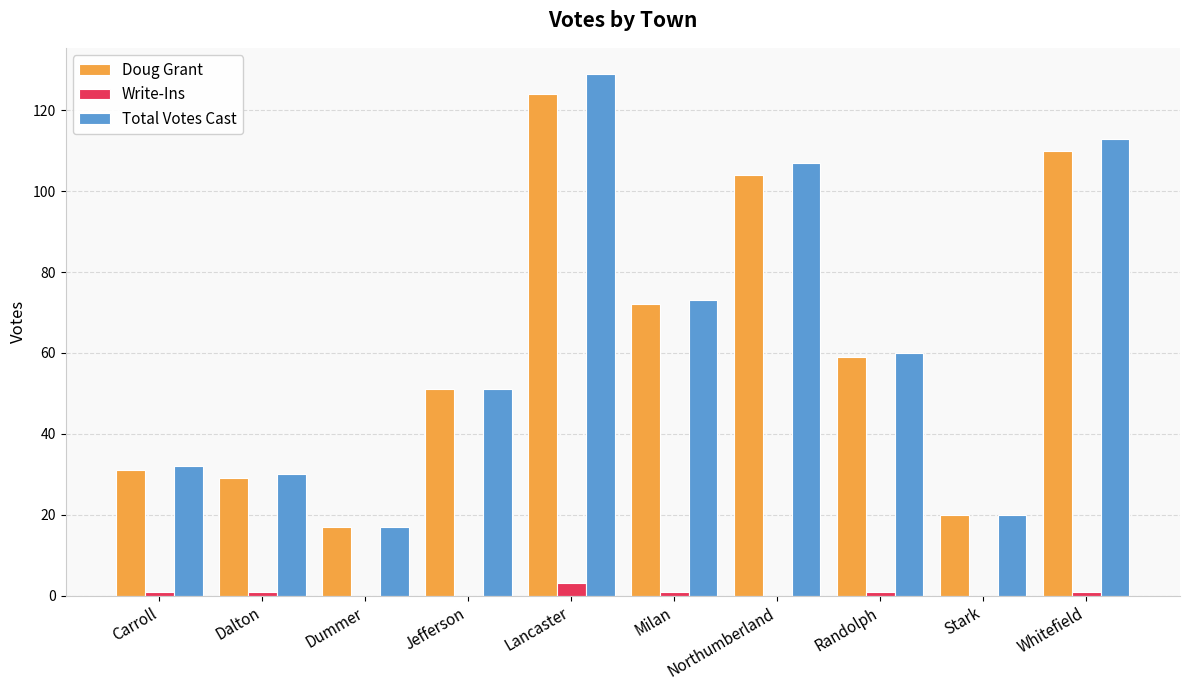

Reading left to right, list all the values displayed in this chart.

Doug Grant: Carroll=31	Dalton=29	Dummer=17	Jefferson=51	Lancaster=124	Milan=72	Northumberland=104	Randolph=59	Stark=20	Whitefield=110
Write-Ins: Carroll=1	Dalton=1	Dummer=0	Jefferson=0	Lancaster=3	Milan=1	Northumberland=0	Randolph=1	Stark=0	Whitefield=1
Total Votes Cast: Carroll=32	Dalton=30	Dummer=17	Jefferson=51	Lancaster=129	Milan=73	Northumberland=107	Randolph=60	Stark=20	Whitefield=113